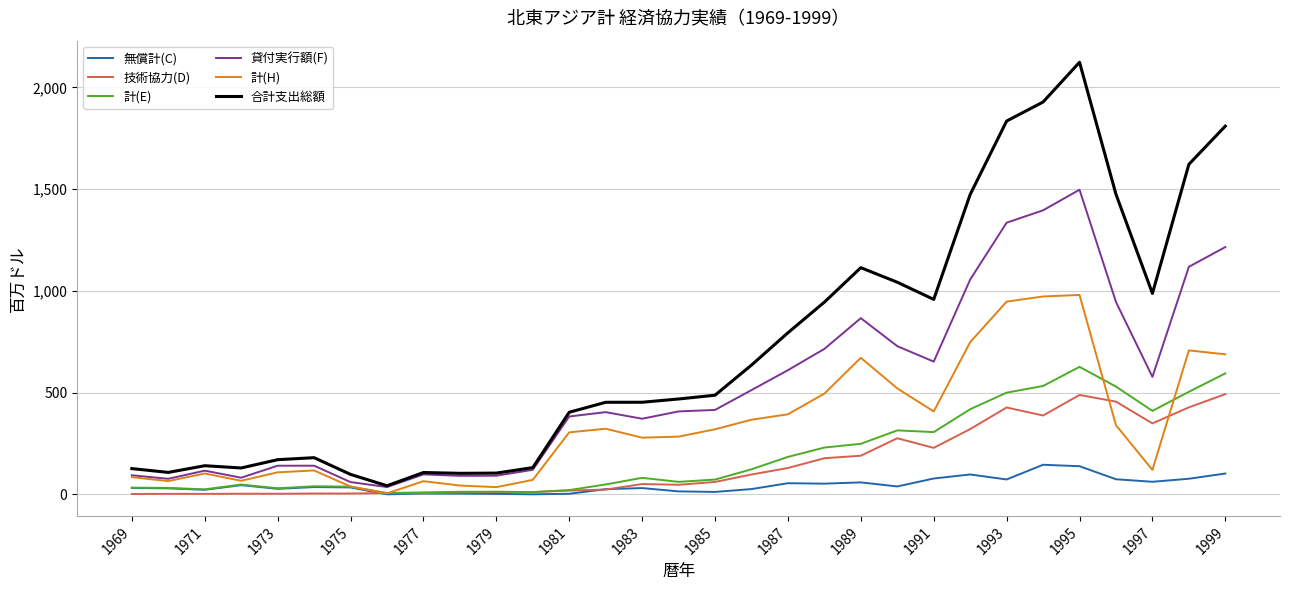

List the series in order of their peak value, lowest first.

無償計(C), 技術協力(D), 計(E), 計(H), 貸付実行額(F), 合計支出総額